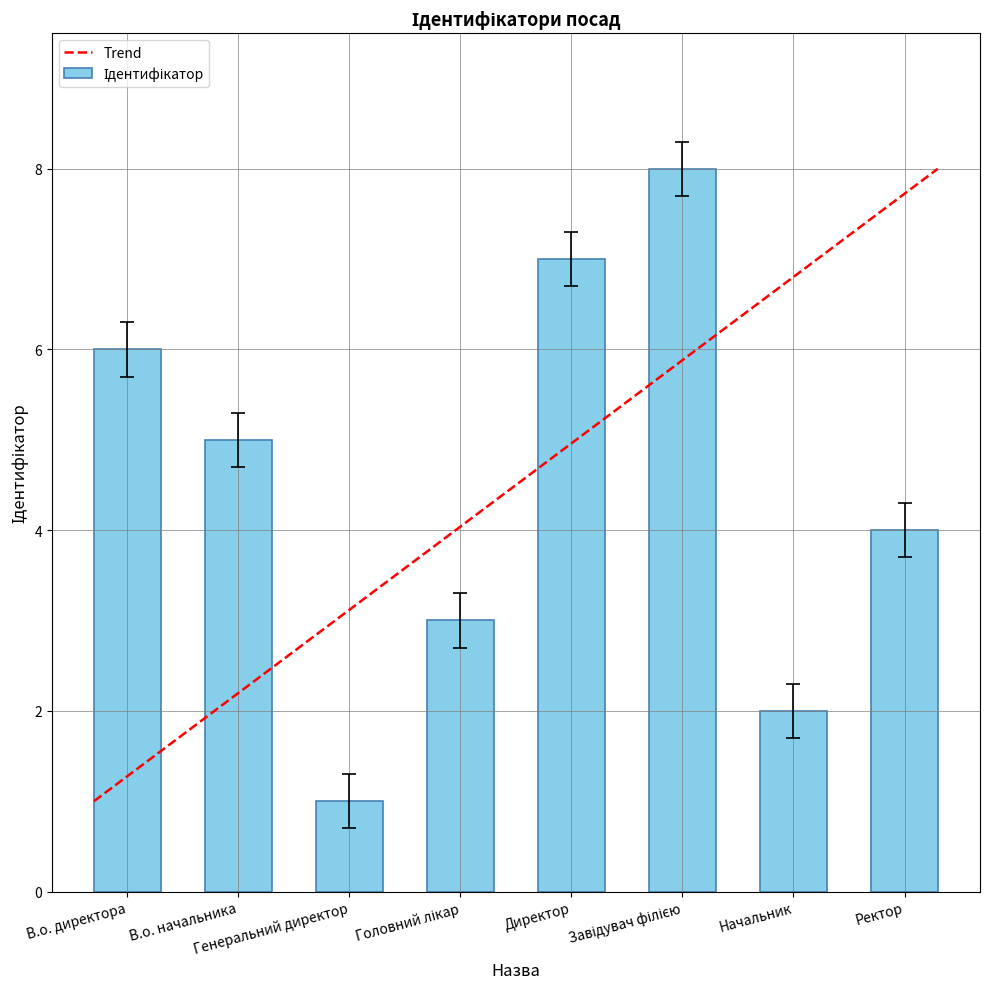

What is the difference between the maximum and second lowest values?

6